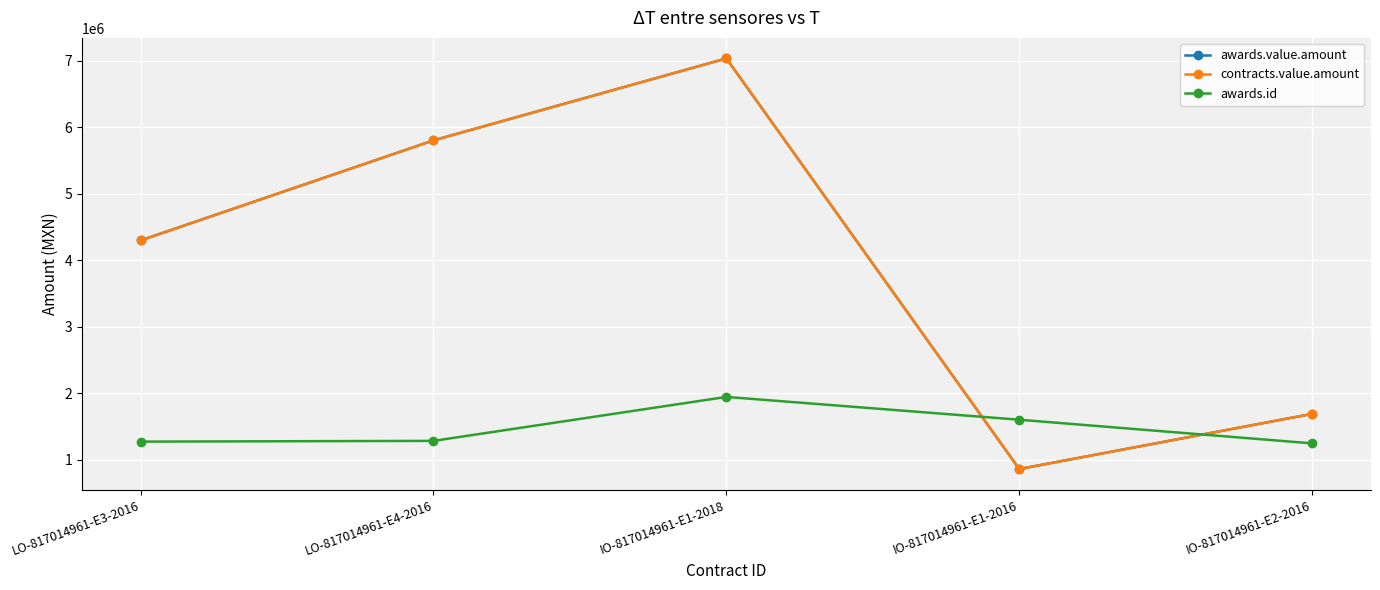

Does the chart have visible grid lines?

Yes